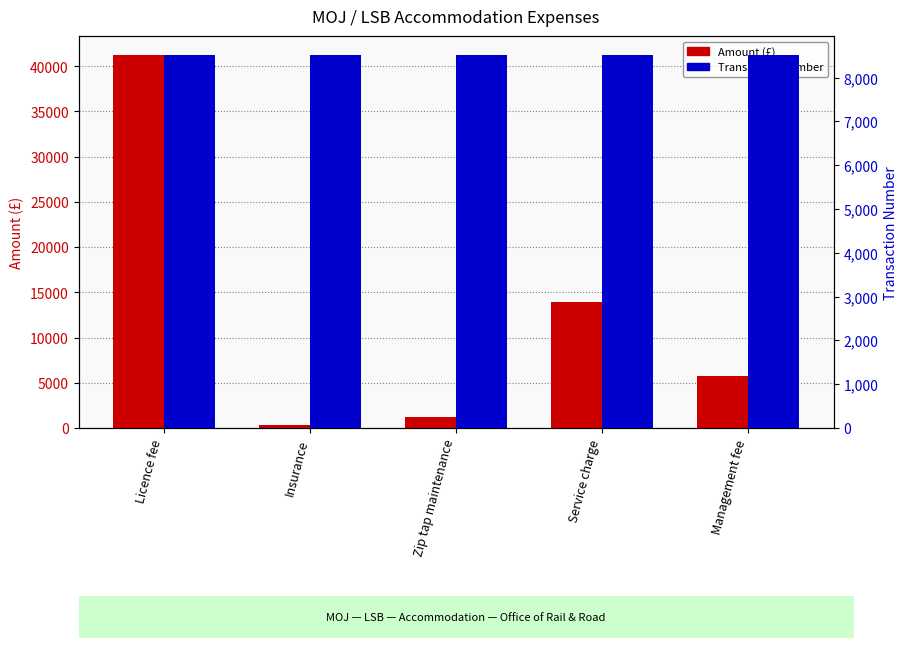

At which label does Amount (£) reach its peak?

Licence fee